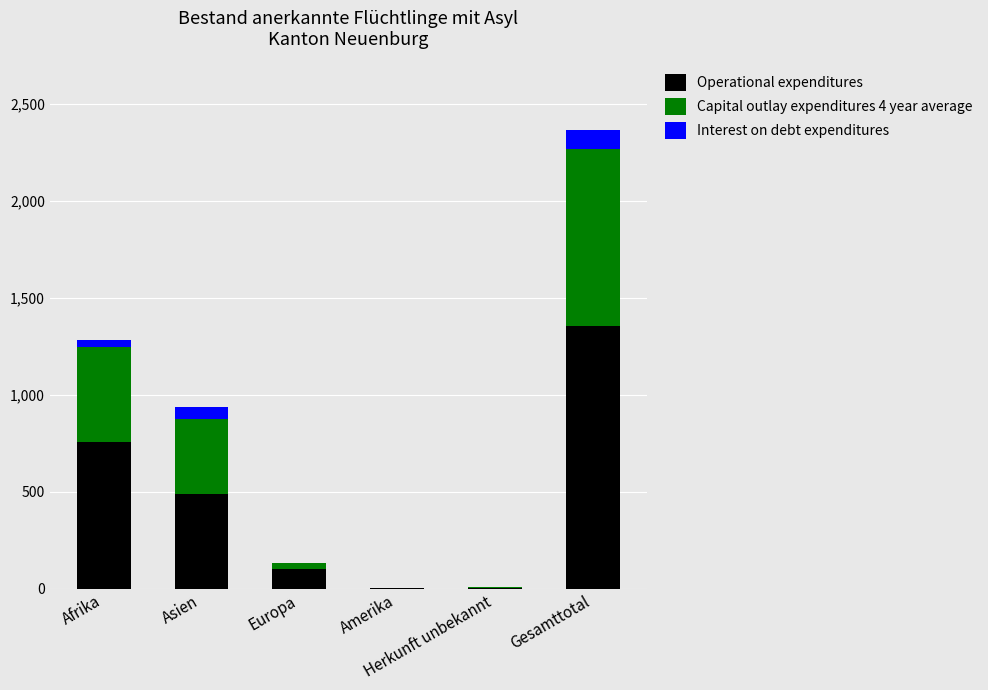

At Herkunft unbekannt, list the series in order from smallest to largest.

Interest on debt expenditures, Capital outlay expenditures 4 year average, Operational expenditures